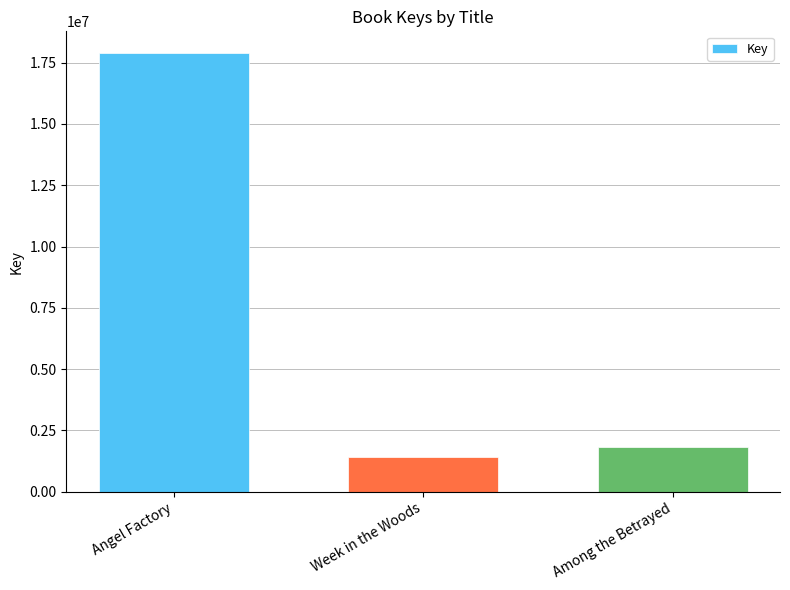

What is the change in value from Angel Factory to Among the Betrayed?

-16078035